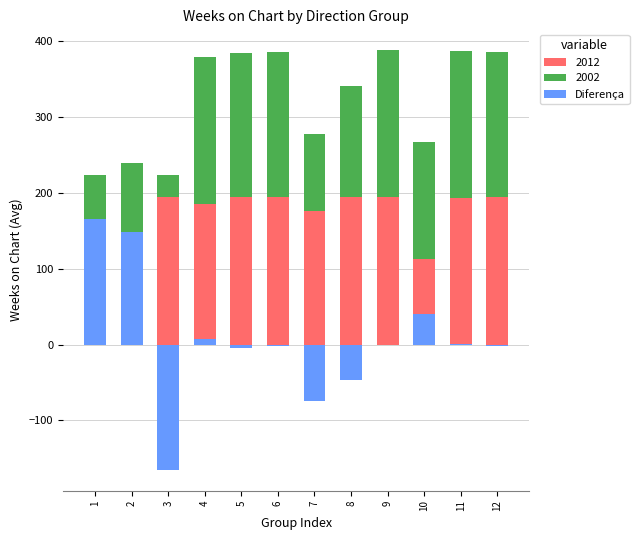

List the labels in order of value, largest first.

1, 2, 10, 4, 11, 9, 6, 12, 5, 8, 7, 3